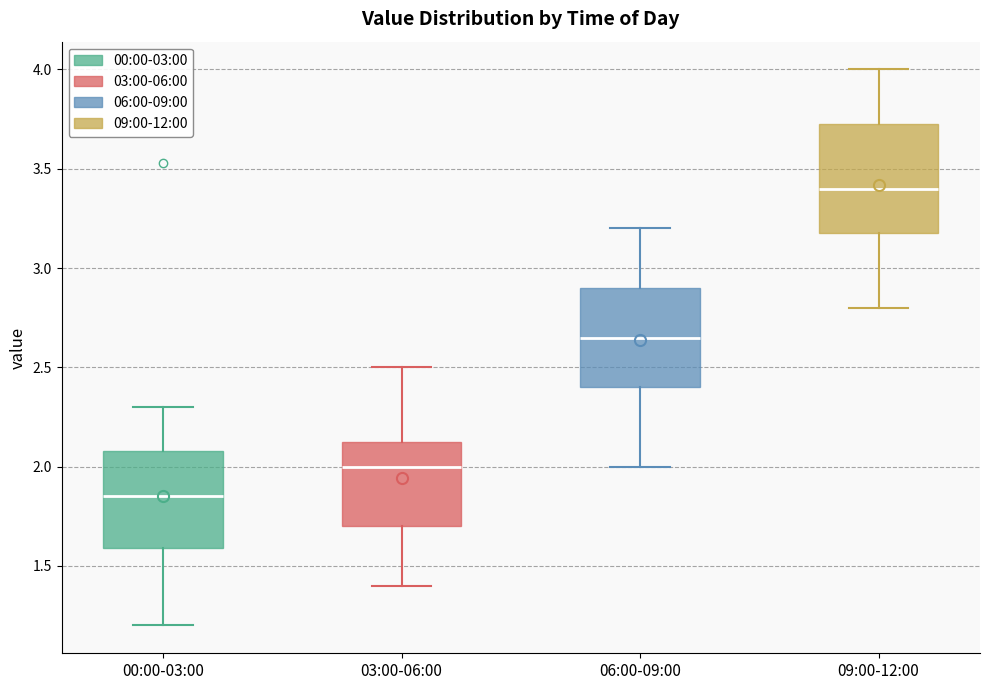

Which box's median line is the lowest?

00:00-03:00